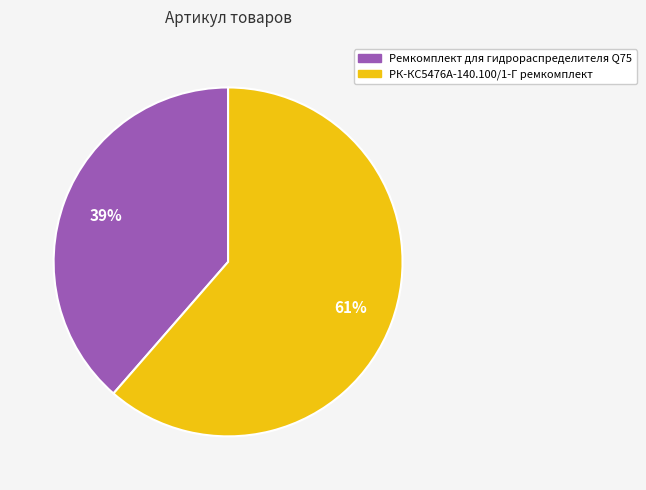

Which has a higher value, Ремкомплект для гидрораспределителя Q75 or РК-КС5476А-140.100/1-Г ремкомплект?

РК-КС5476А-140.100/1-Г ремкомплект